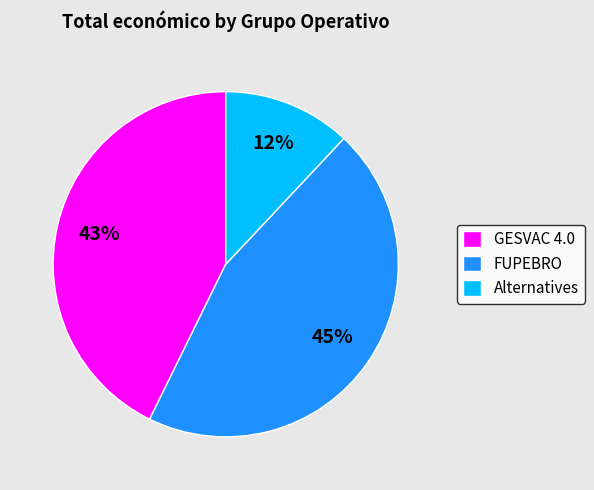

How many segments does this pie chart have?

3